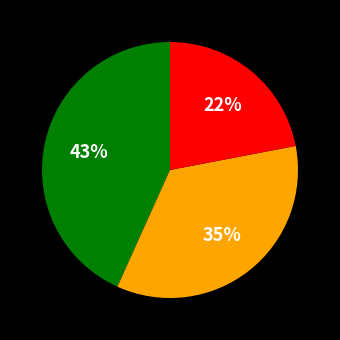

To the nearest percent, what is the difference between the largest and smallest slice percentages?

21%